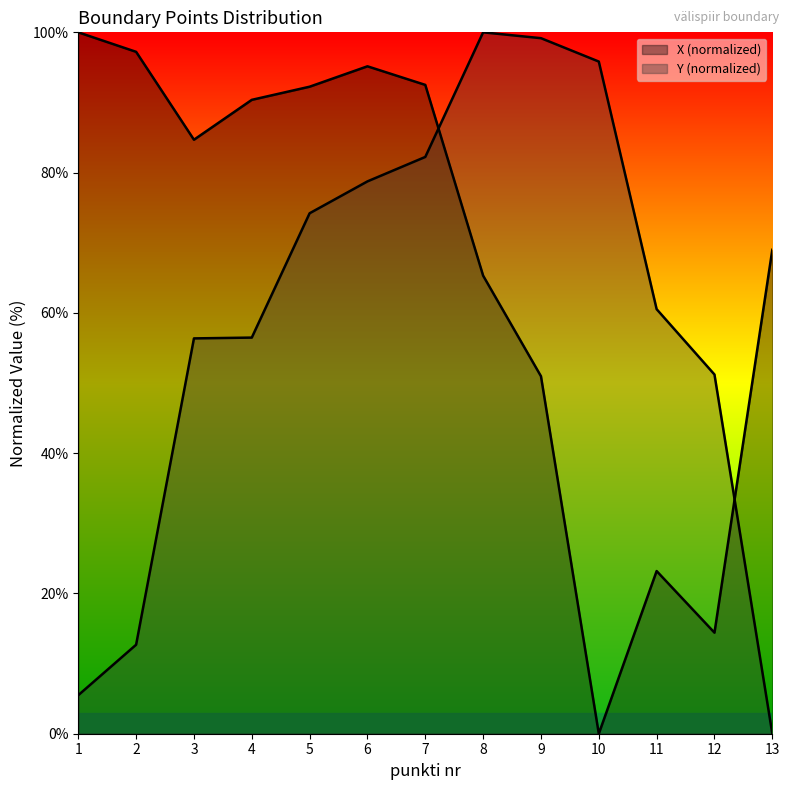

True or false: Y (normalized) and X (normalized) cross at least once.

True